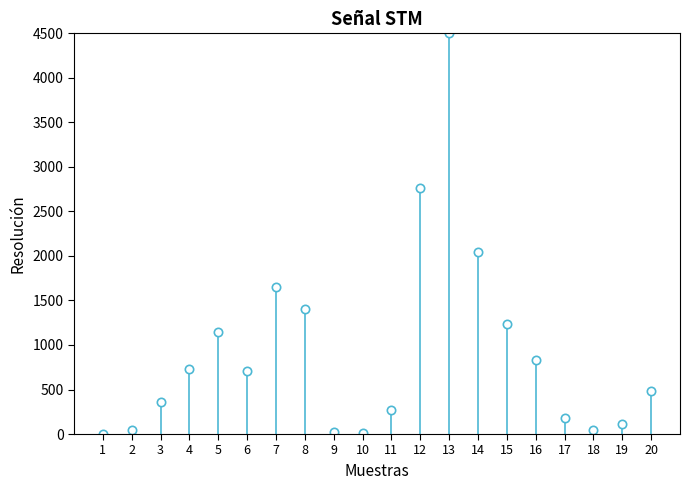

How many values are below 5?

1